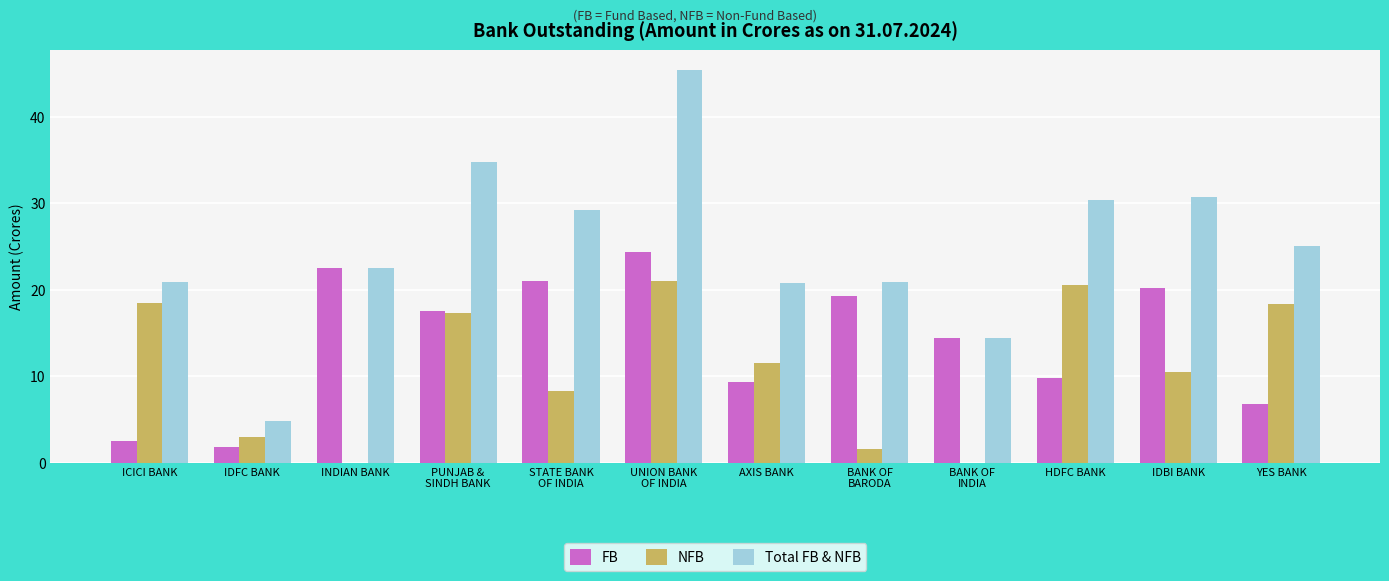

Which series has the largest total across all categories?

Total FB & NFB